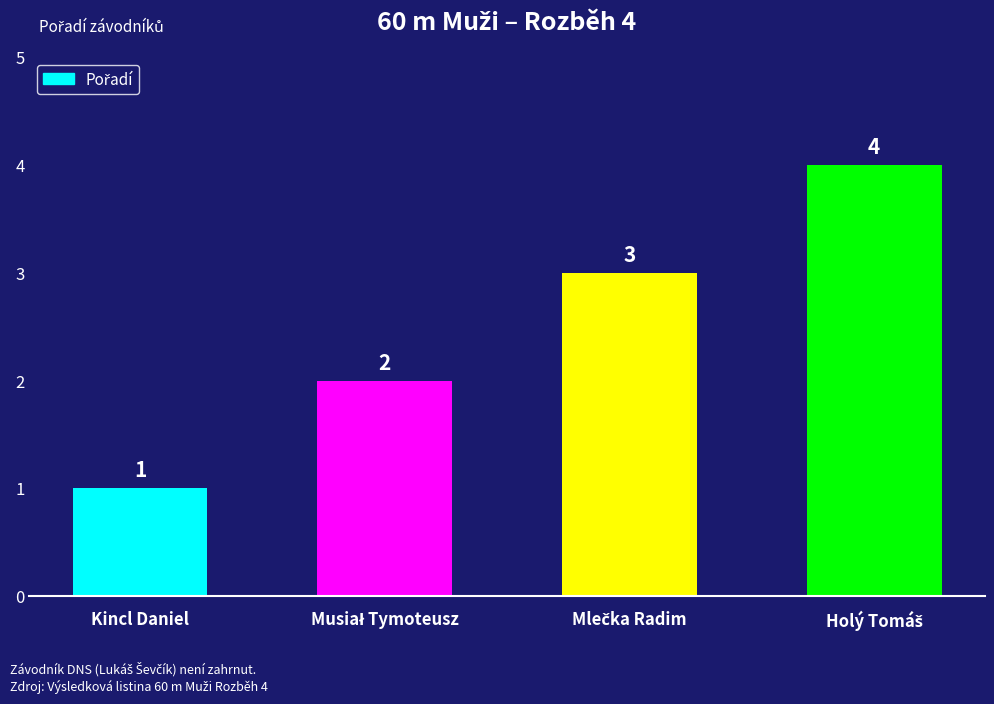

The chart shows a value of 1 at Kincl Daniel. True or false?

True